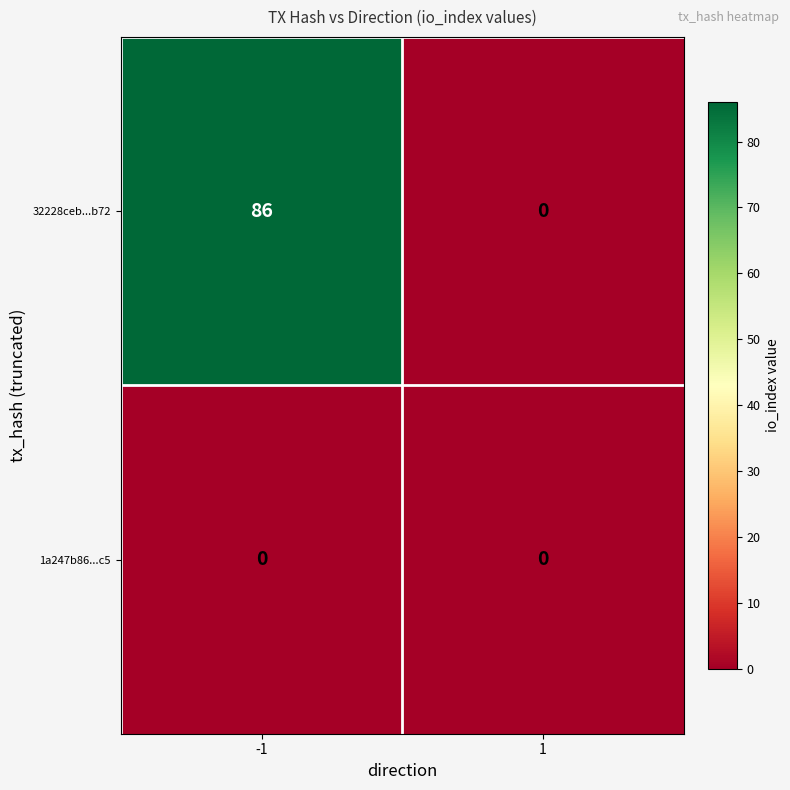

True or false: 32228ceb...b72 has a value of 52 at -1.

False